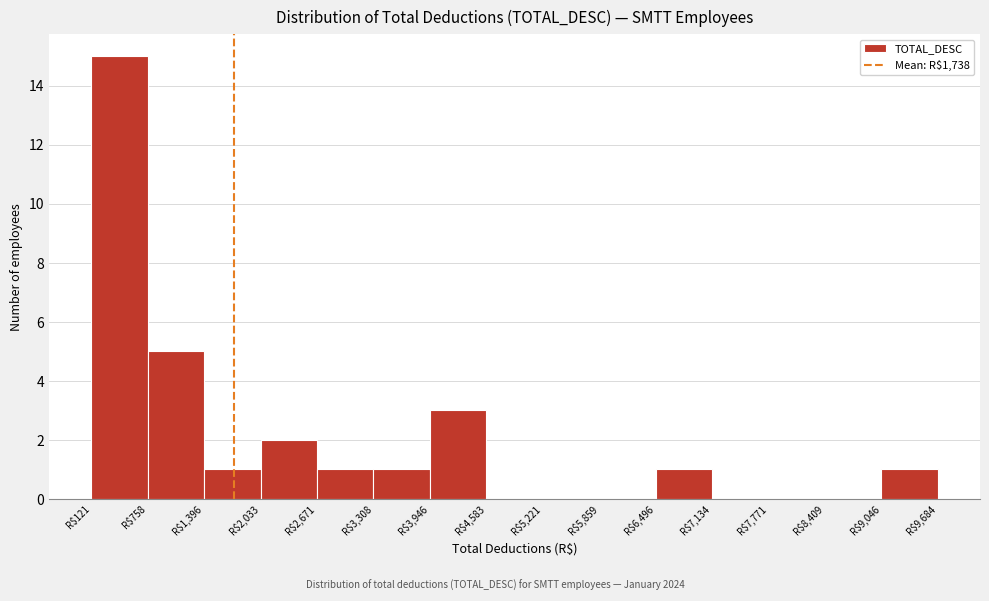

Reading left to right, list every bar in this chart as the range it spans on the x-axis followed by its height. Neither the bar edges nor the heights are printed on the chart, so give them approximately, as read against the axes.

100 to 800: 15
800 to 1400: 5
1400 to 2000: 1
2000 to 2700: 2
2700 to 3300: 1
3300 to 3900: 1
3900 to 4600: 3
4600 to 5200: 0
5200 to 5900: 0
5900 to 6500: 0
6500 to 7100: 1
7100 to 7800: 0
7800 to 8400: 0
8400 to 9000: 0
9000 to 9700: 1